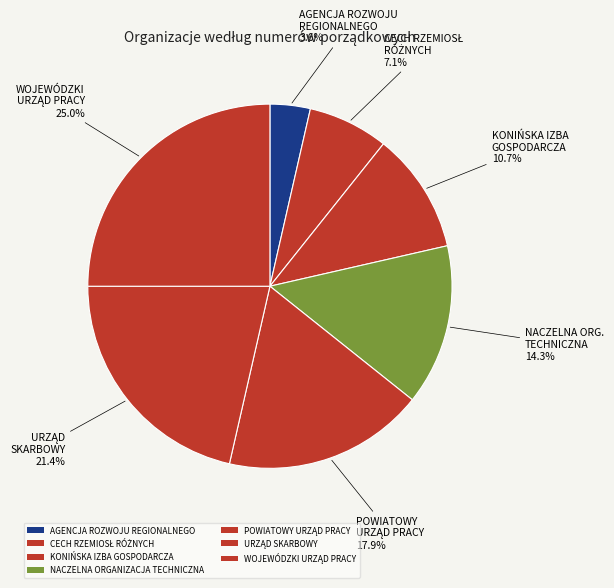

To the nearest percent, what is the average slice percentage?

14%